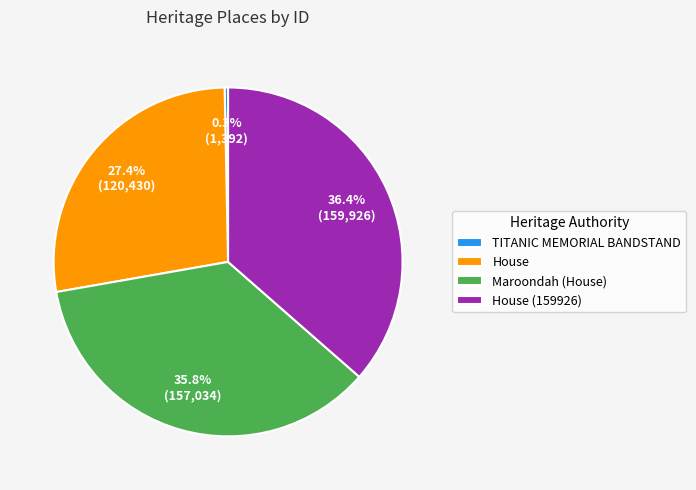

What percentage is NOT represented by TITANIC MEMORIAL BANDSTAND?

99.7%